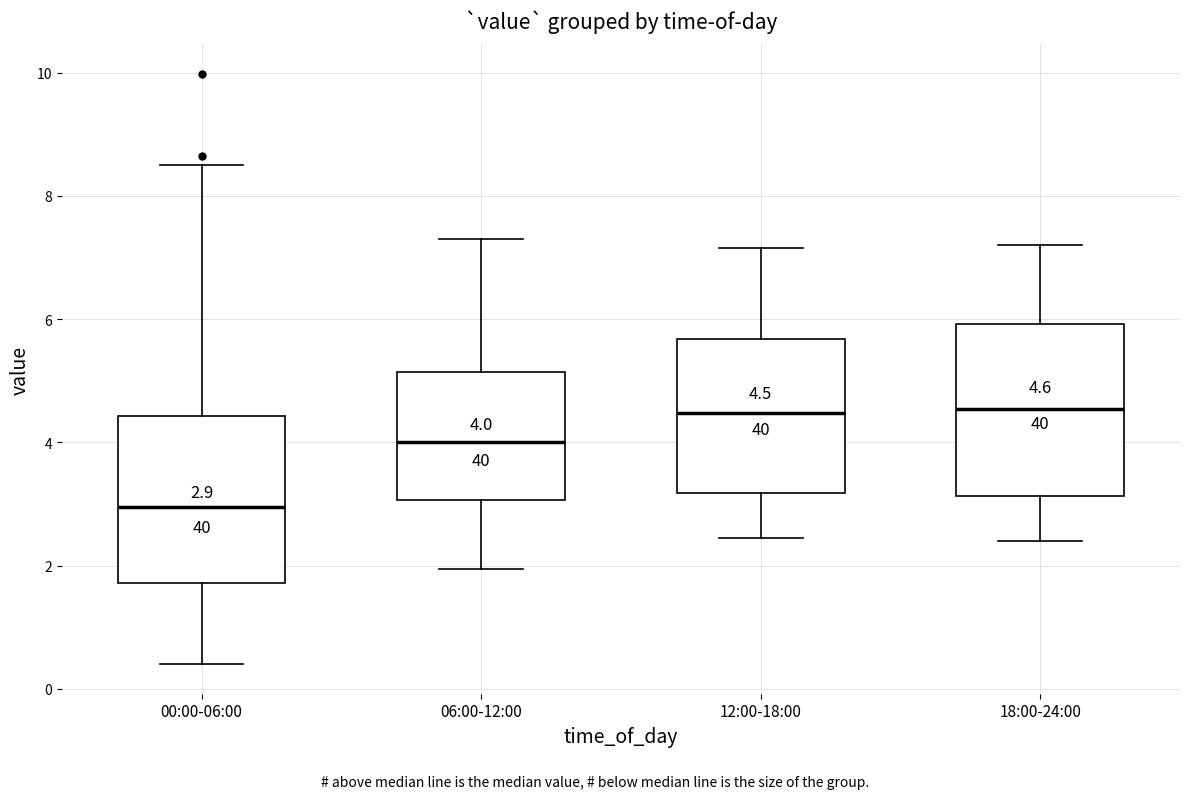

Which box has the lowest median line?

00:00-06:00